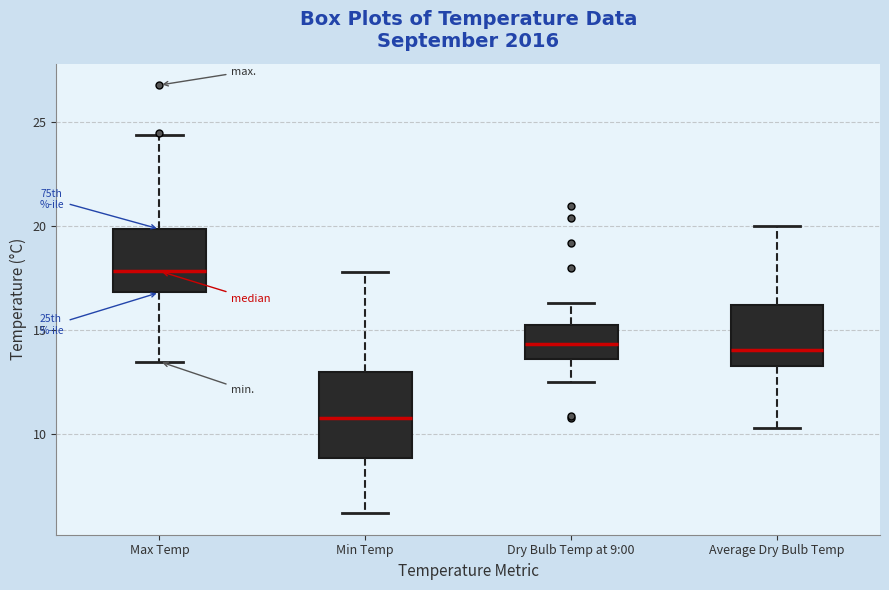

Reading left to right, transcribe this box plot: for each box, give where its median line is, the range the box spans, and where its two whiskers end, as read against the y-axis. The values are not printed on the chart, so give them approximately, as read against the axis.

Max Temp: median 18.0, box 17.0 to 20.0, whiskers 13.5 to 24.5
Min Temp: median 11.0, box 9.0 to 13.0, whiskers 6.0 to 18.0
Dry Bulb Temp at 9:00: median 14.5, box 13.5 to 15.5, whiskers 12.5 to 16.5
Average Dry Bulb Temp: median 14.0, box 13.5 to 16.0, whiskers 10.5 to 20.0